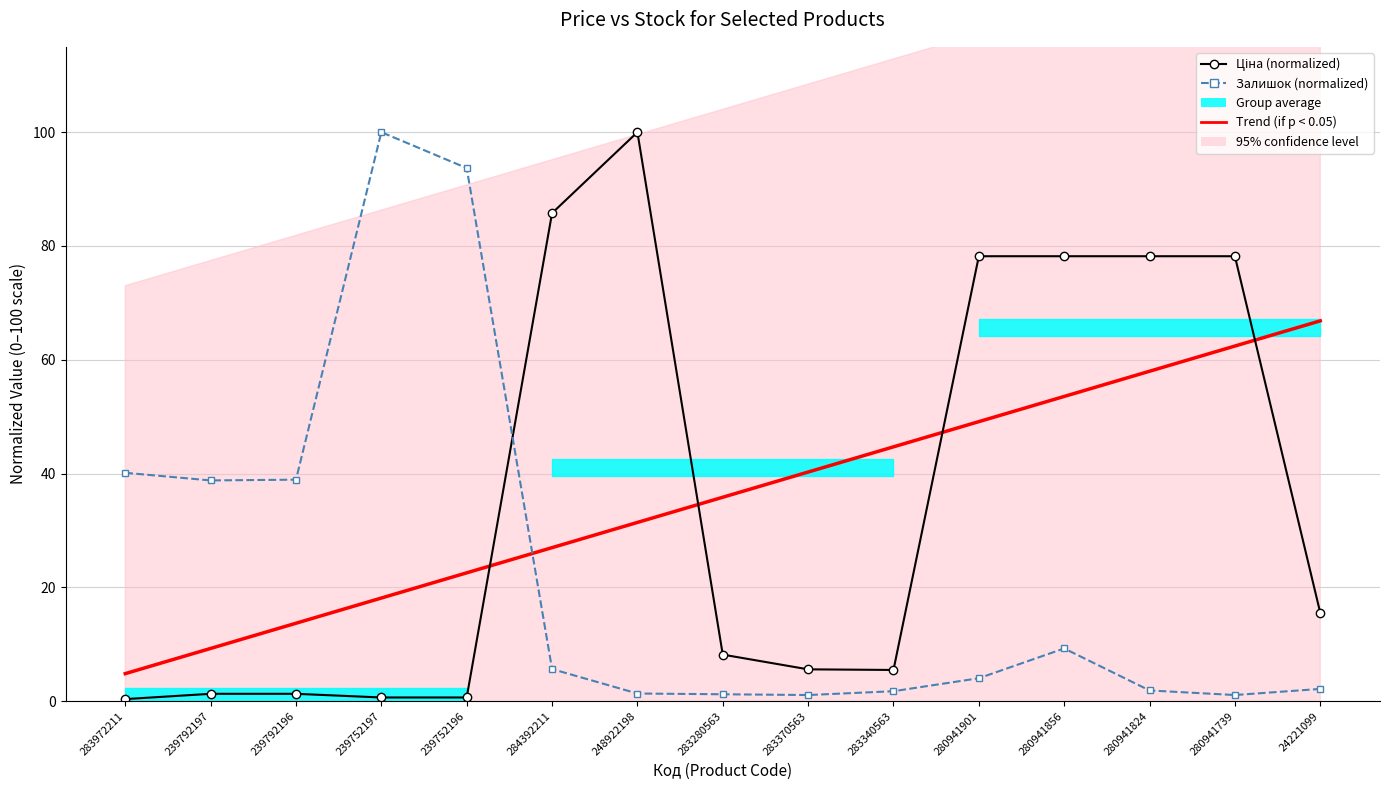

At how many categories does at least one series exceed 75?

8